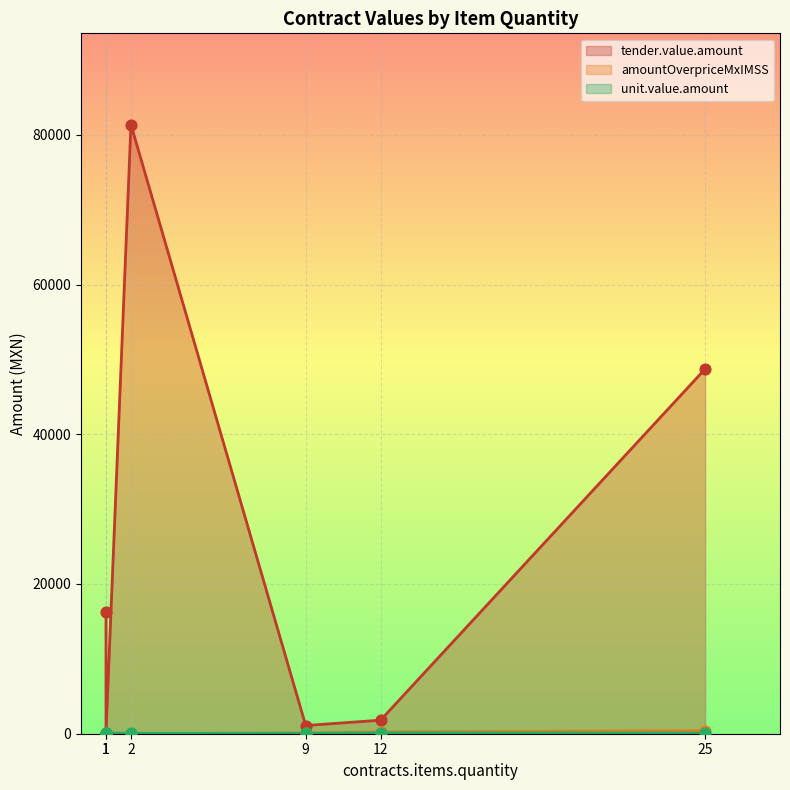

Which series reaches the minimum Y coordinate?

contracts.items.unit.value.amountOverpriceMxIMSS